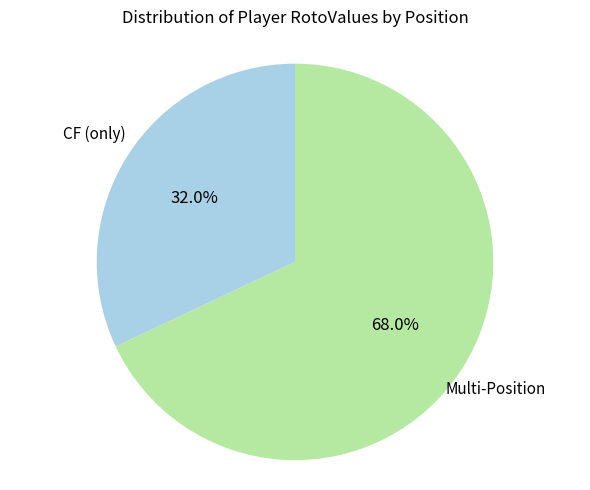

Does CF (only) represent more than half of the total?

No